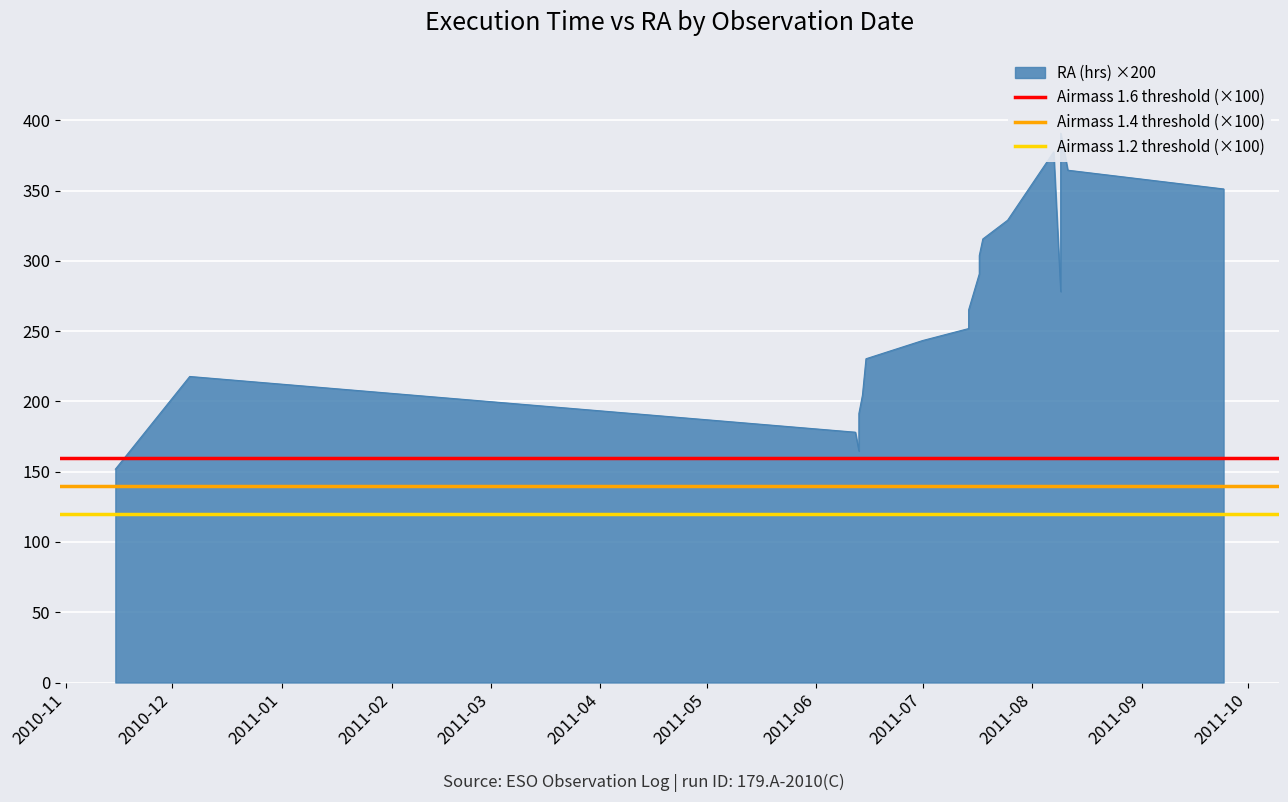

True or false: Airmass 1.6 threshold (×100) has a value of 160 at 2010-12.

True